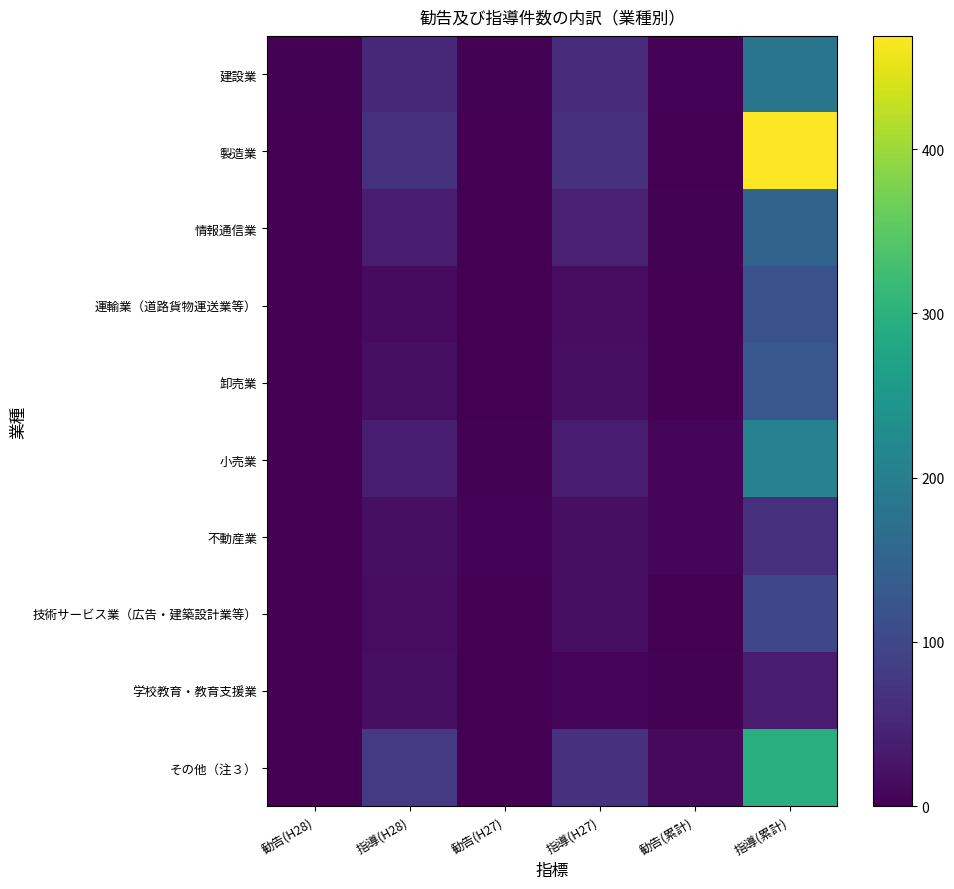

The value of 運輸業（道路貨物運送業等） at 指導(H28) is 4. True or false?

False